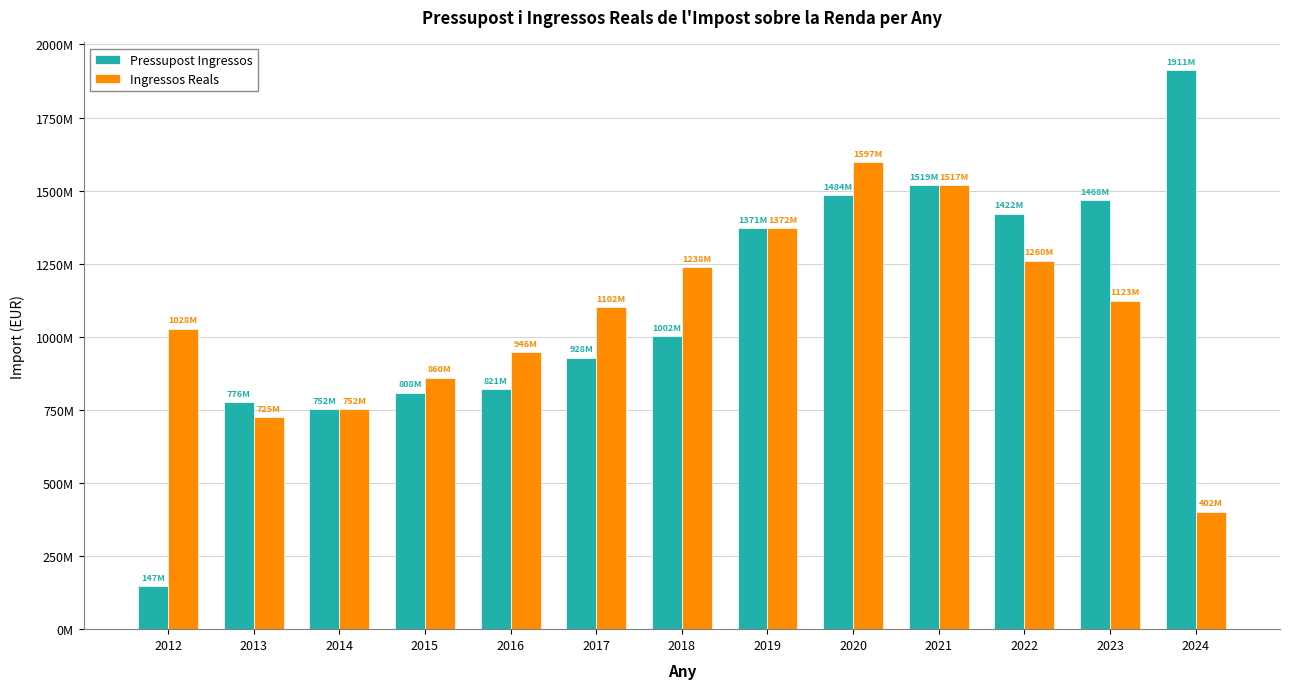

What is the value of the Pressupost Ingressos bar at the 8th from the left?

1371466540.0